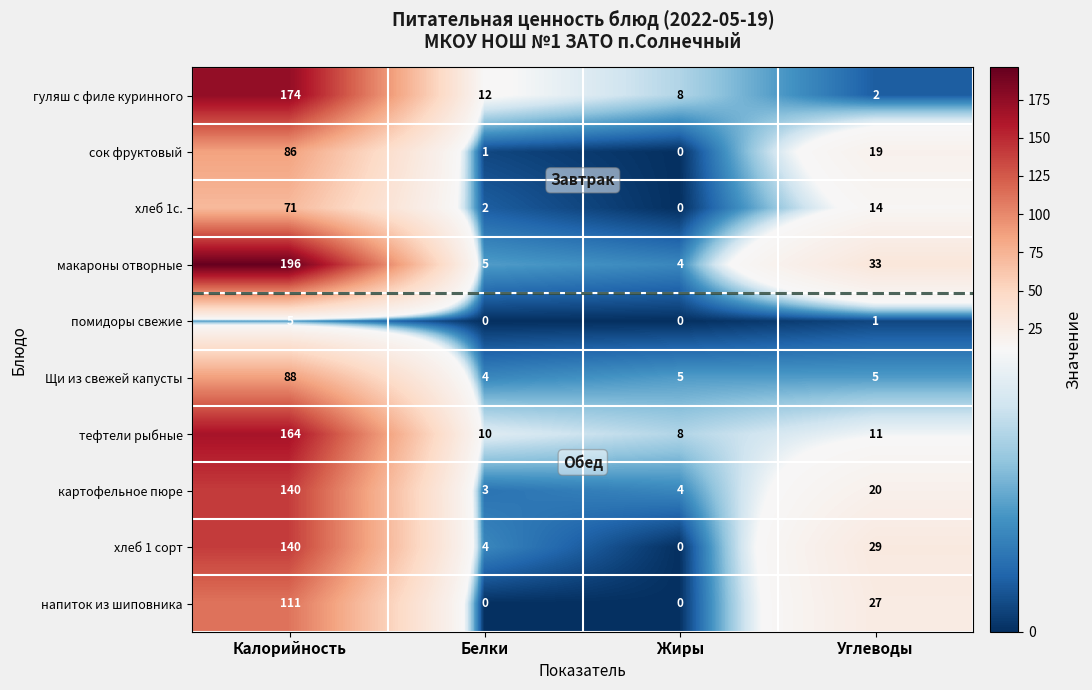

At which label is макароны отворные closest to 100?

Углеводы